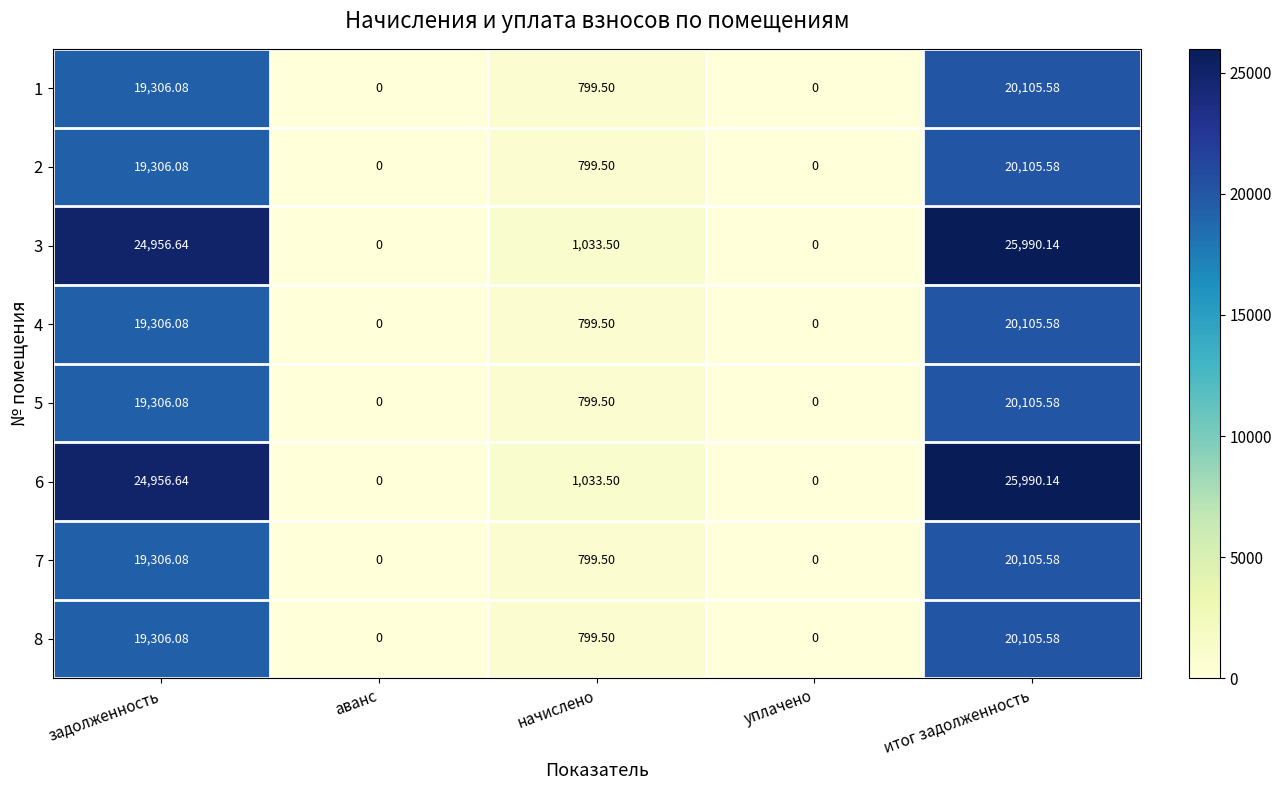

How many positive values does the 6 series have?

3